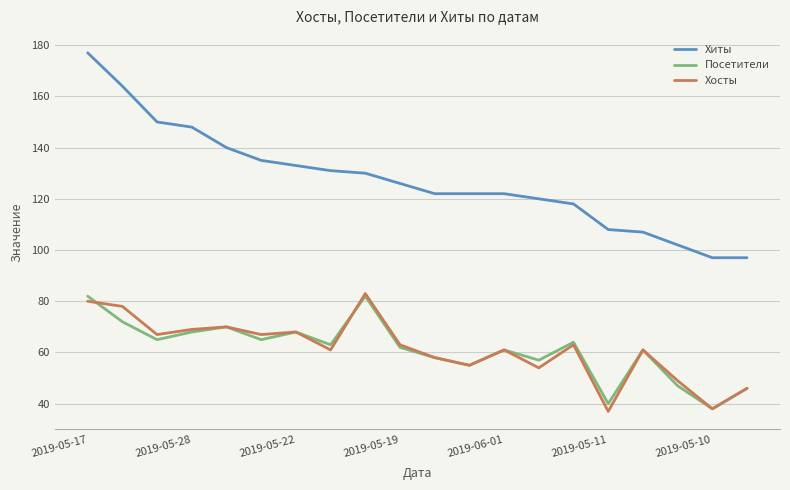

True or false: Хиты and Посетители intersect in this chart.

False